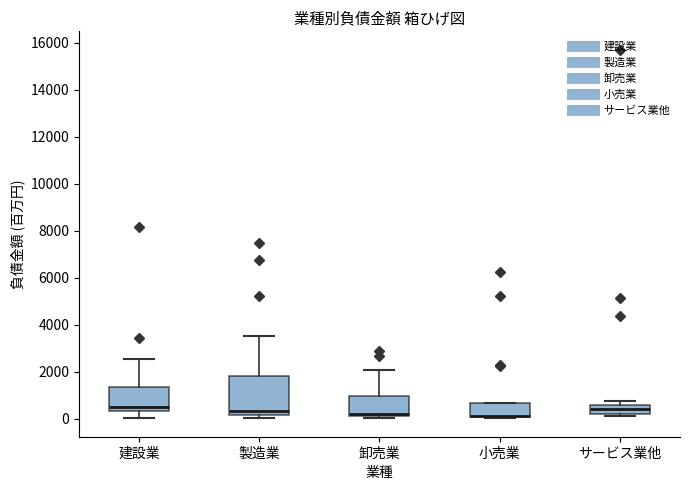

Reading left to right, transcribe this box plot: for each box, give where its median line is, the range the box spans, and where its two whiskers end, as read against the y-axis. The values are not printed on the chart, so give them approximately, as read against the axis.

建設業: median 600, box 400 to 1400, whiskers 0 to 2600
製造業: median 400, box 200 to 1800, whiskers 0 to 3600
卸売業: median 200, box 0 to 1000, whiskers 0 (just below the box's lower edge) to 2000
小売業: median 200 (drawn on the box's lower edge), box 0 to 600, whiskers 0 to 600
サービス業他: median 400, box 200 to 600, whiskers 200 (just below the box's lower edge) to 800